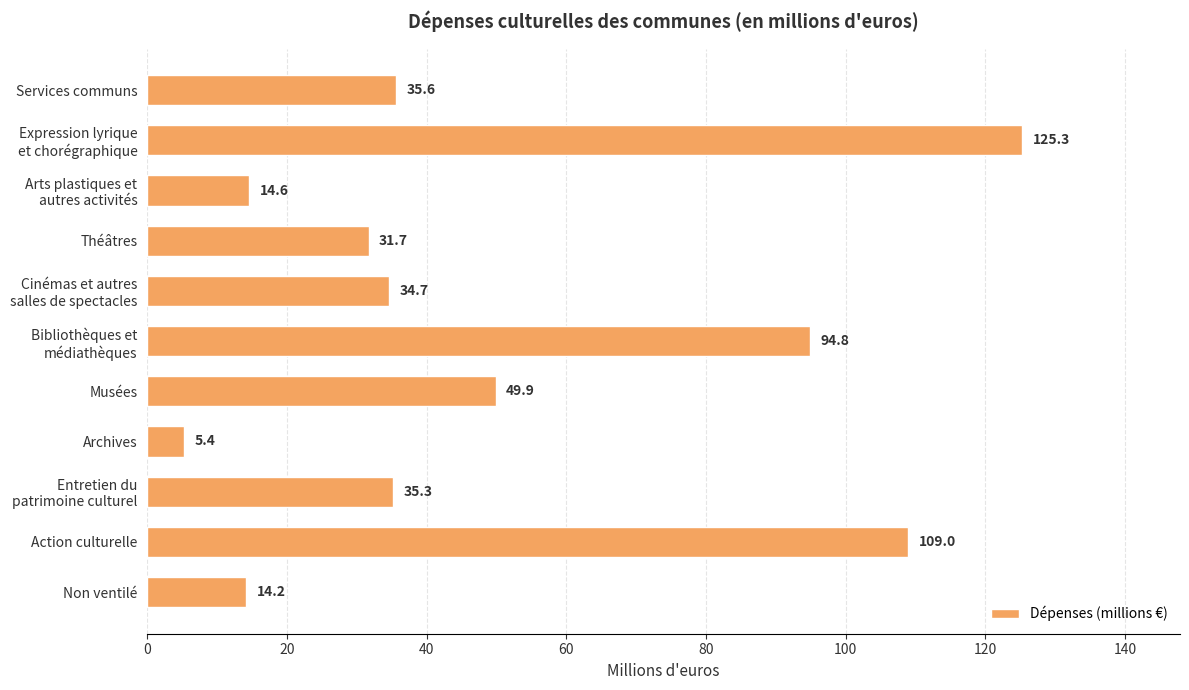

Reading bottom to top, transcribe all the data shown in this chart.

14.2	109.0	35.3	5.4	49.9	94.8	34.7	31.7	14.6	125.3	35.6